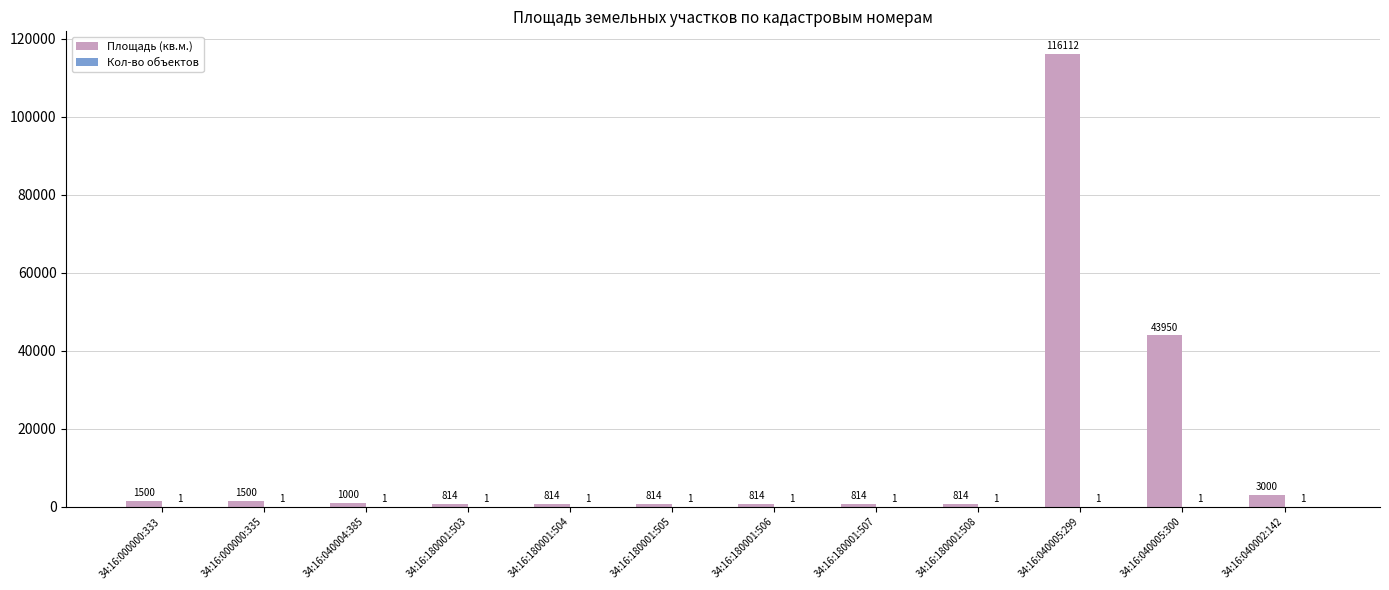

What is the sum of all Площадь (кв.м.) values?

171946